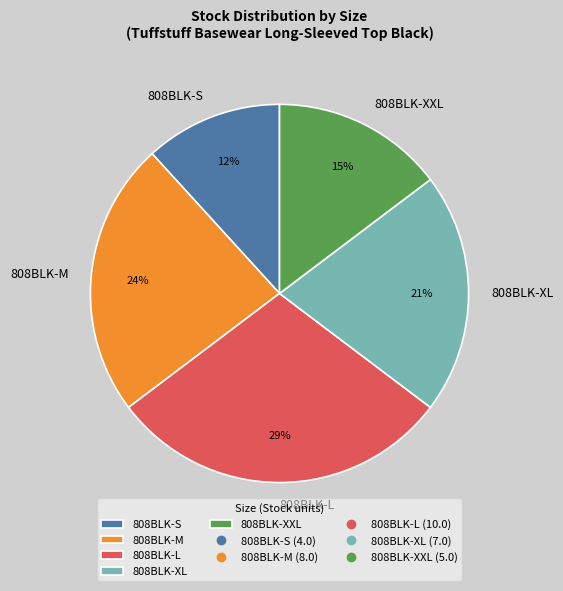

To the nearest percent, what percentage of the pie is 808BLK-XL?

21%